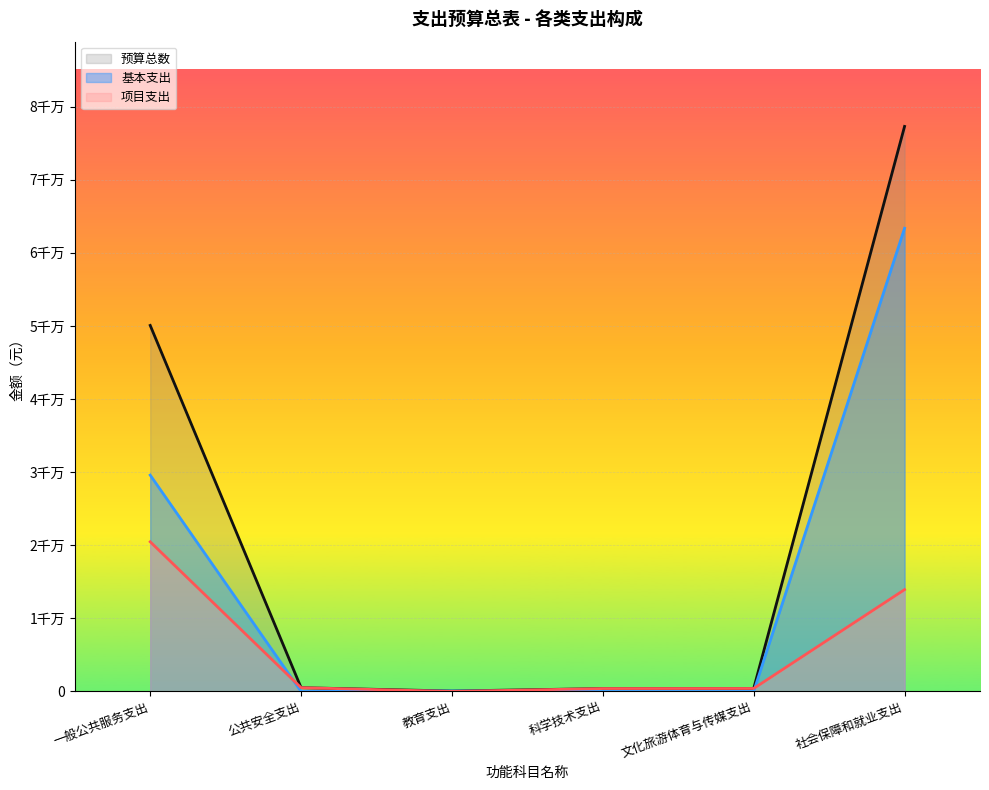

Reading right to left, list all the values displayed in this chart.

基本支出: 社会保障和就业支出=63356200.0	文化旅游体育与传媒支出=0.0	科学技术支出=0.0	教育支出=63000.0	公共安全支出=0.0	一般公共服务支出=29594862.0
项目支出: 社会保障和就业支出=13930276.5	文化旅游体育与传媒支出=412000.0	科学技术支出=400000.0	教育支出=0.0	公共安全支出=517835.1	一般公共服务支出=20473307.9
预算总数: 社会保障和就业支出=77286476.5	文化旅游体育与传媒支出=412000.0	科学技术支出=400000.0	教育支出=63000.0	公共安全支出=517835.1	一般公共服务支出=50068169.9